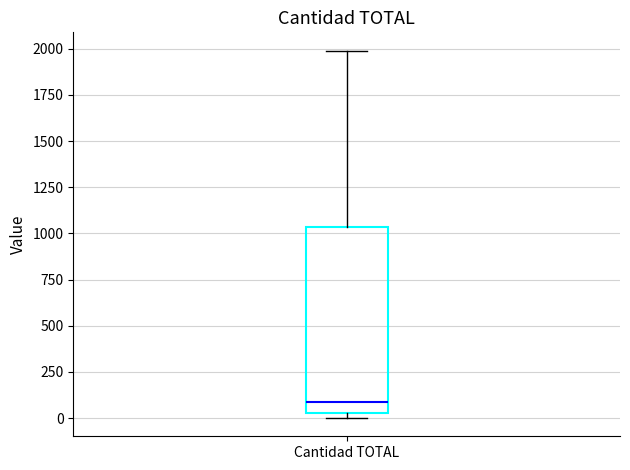

Read this box plot against the y-axis: the position of the median line, the range covered by the box, and the ends of both whiskers. The values are not printed on the chart, so give them approximately, as read against the axis.

median 100, box 50 to 1050, whiskers 0 to 2000